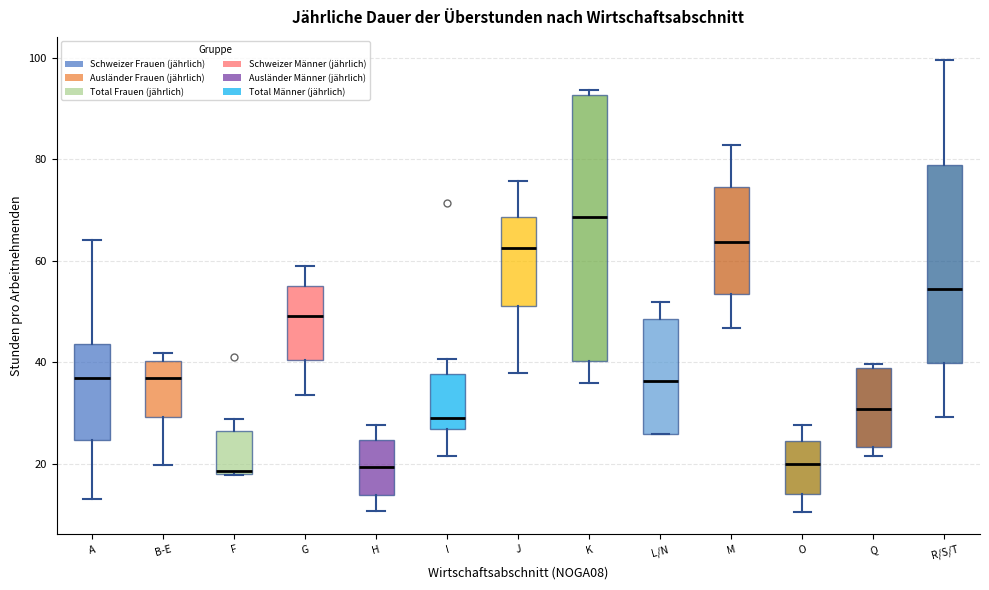

Which box is the tallest, from its lower edge to its upper edge?

K